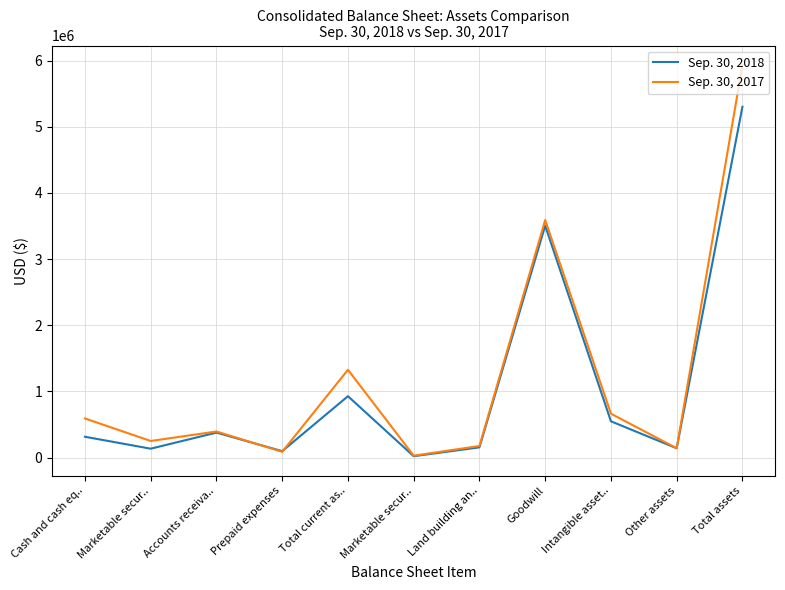

What is the lowest value of the Sep. 30, 2018 series?

21932